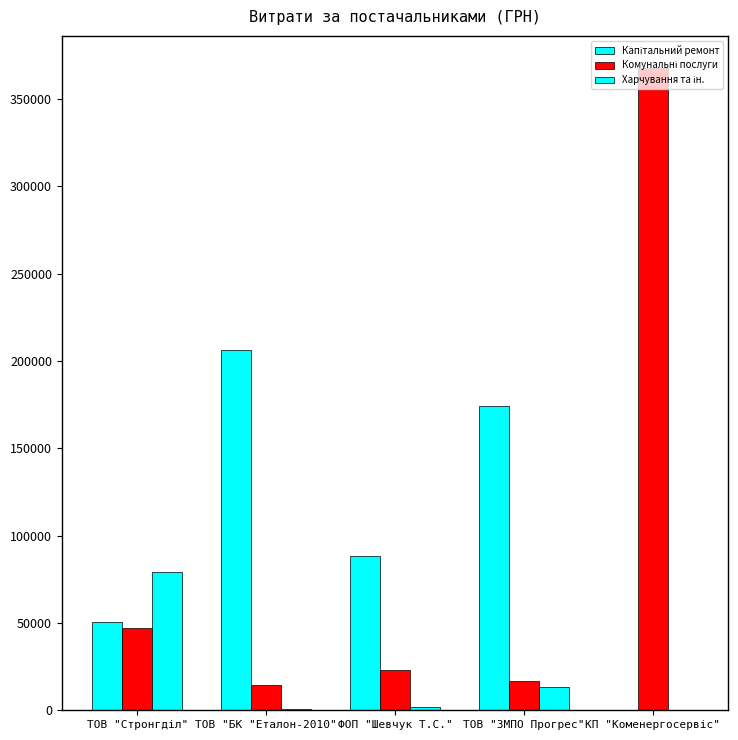

Reading right to left, list all the values displayed in this chart.

Капітальний ремонт: 0.0	174368.0	88362.8	206179.9	50762.0
Комунальні послуги: 367851.7	16902.0	23035.5	14441.3	46999.7
Харчування та ін.: 97.8	13230.0	2068.0	920.0	79193.3